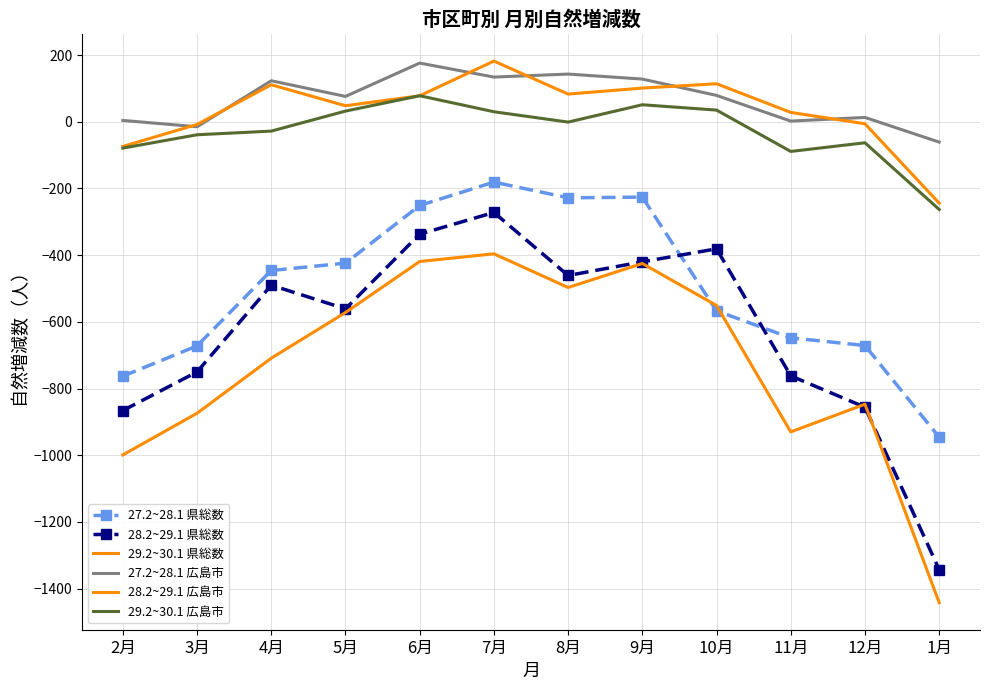

What position from the left is 6月?

5